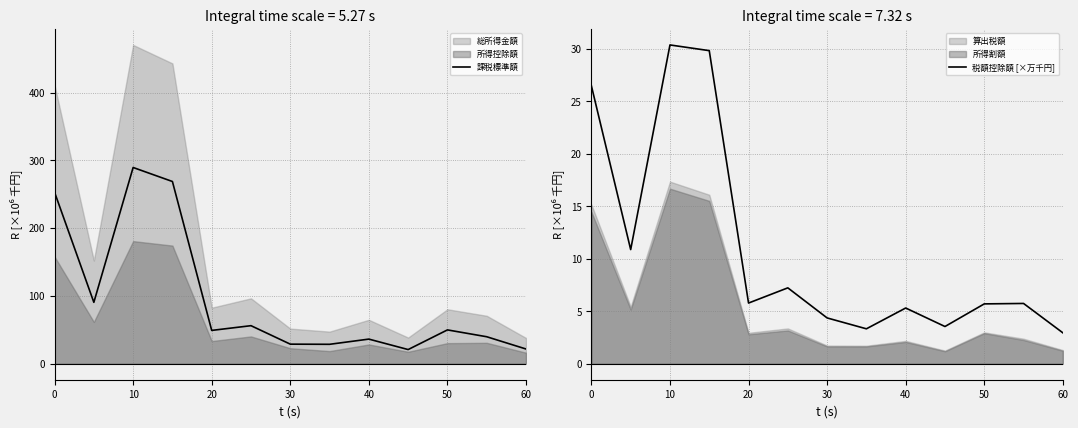

What is the lowest value of the 課税標準額 series?

21.0